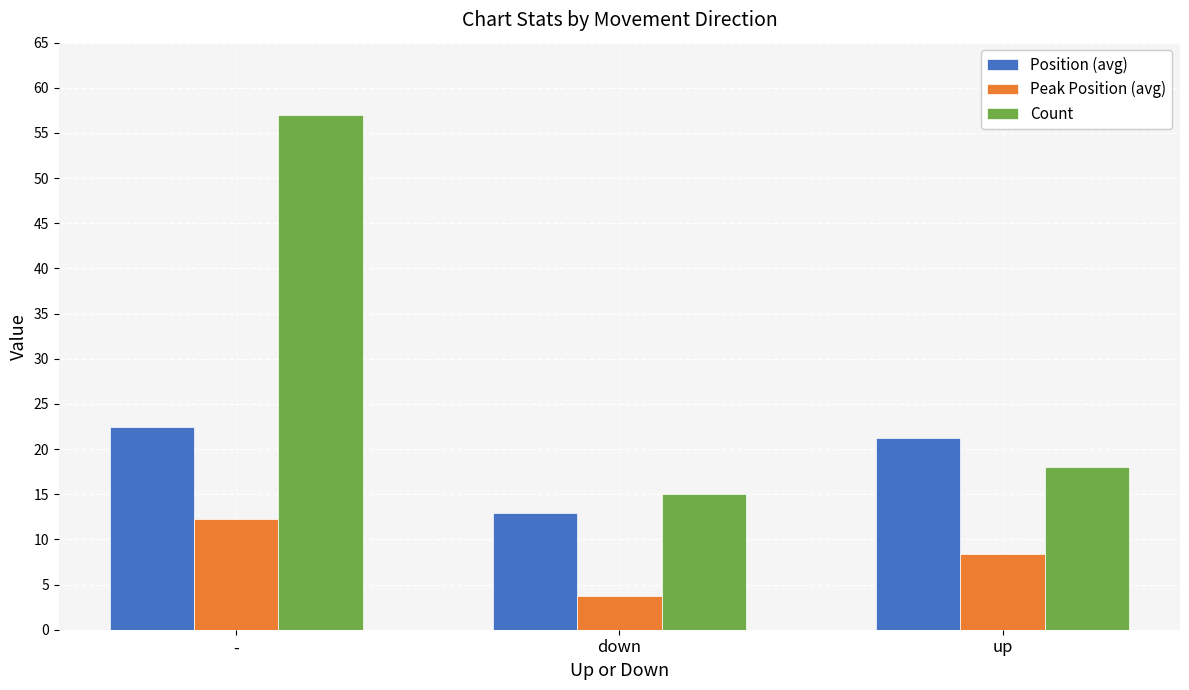

List the series in order of their overall mean, highest first.

Count, Position (avg), Peak Position (avg)